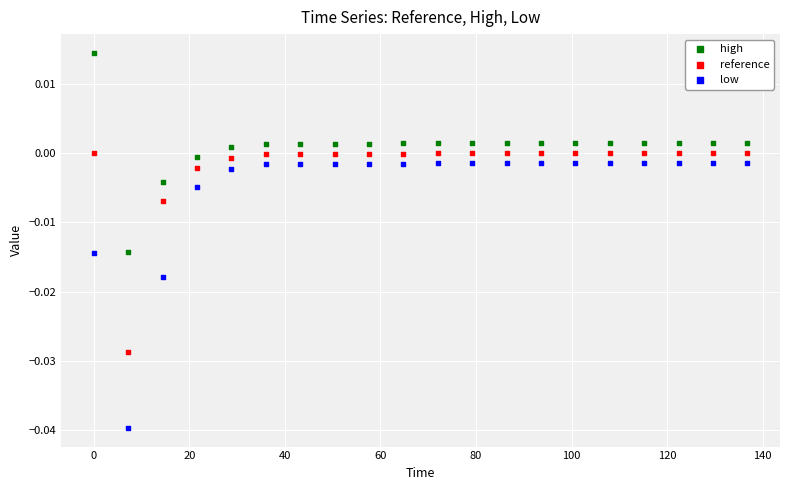

Which series contains the lowest Y value?

low